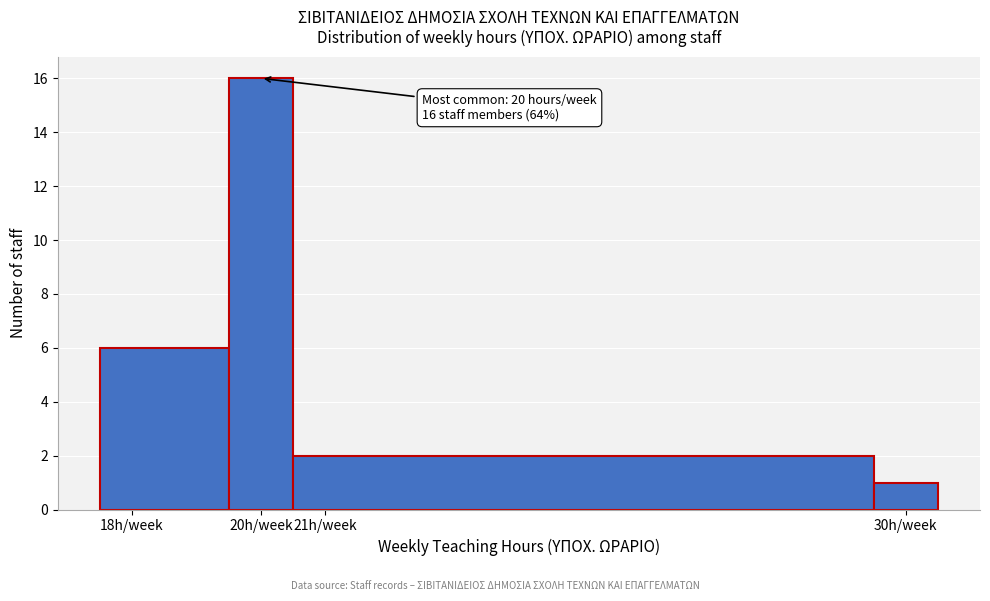

Which range on the x-axis has the tallest bar?

19.5 to 20.5